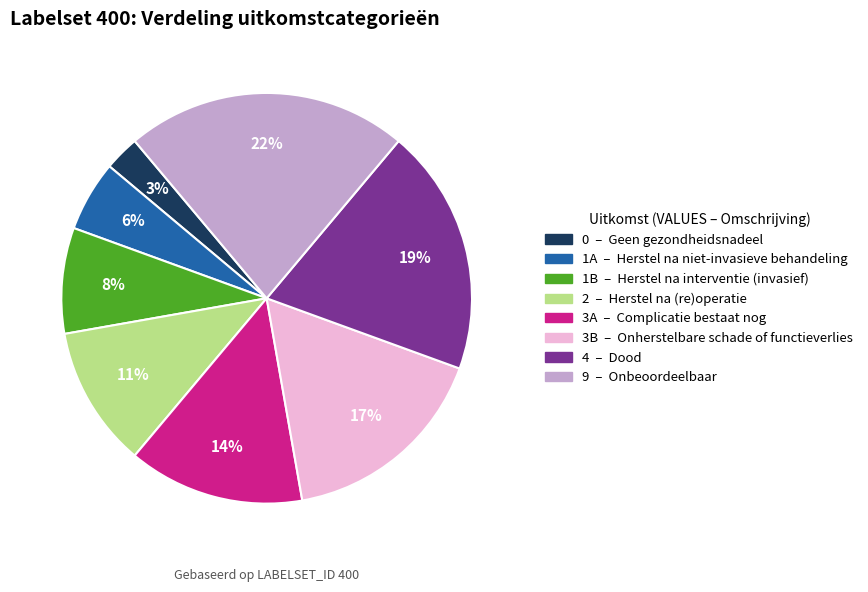

How many slices are in this pie chart?

8